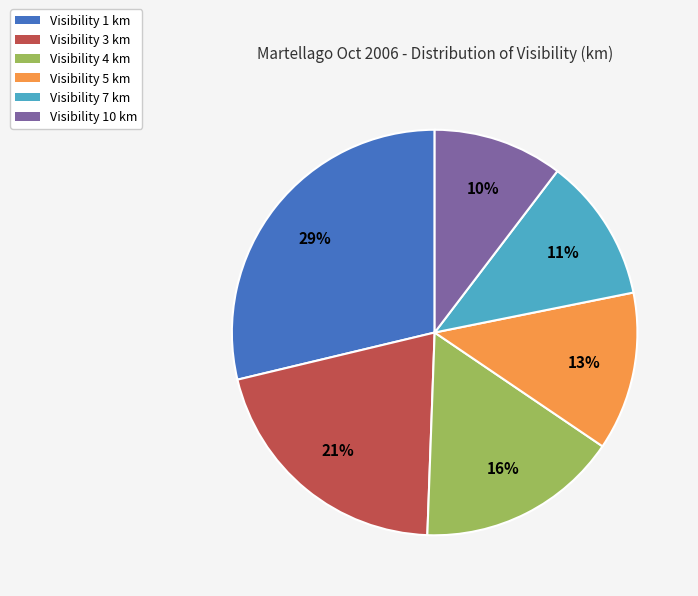

To the nearest percent, what is the average slice percentage?

17%